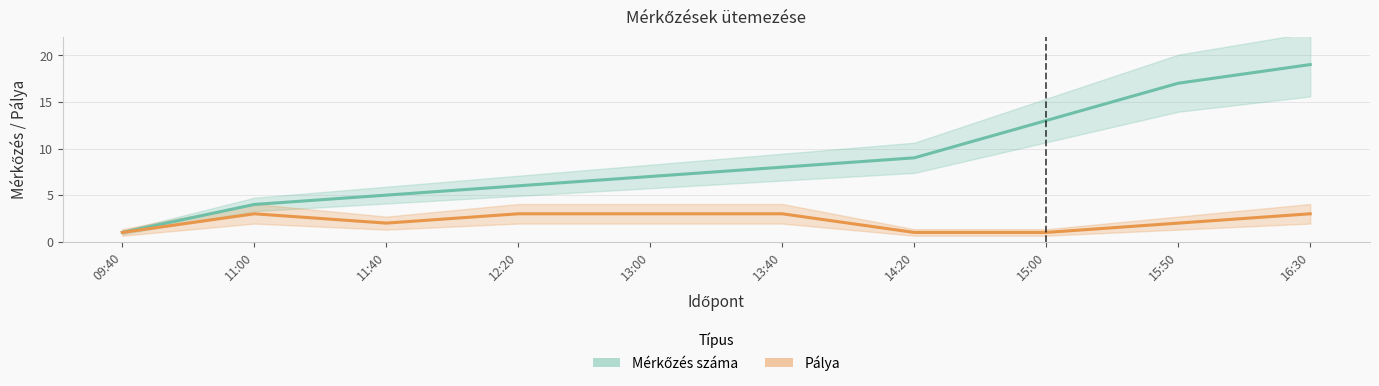

Reading right to left, list all the values displayed in this chart.

Mérkőzés száma: 19	17	13	9	8	7	6	5	4	1
Pálya: 3	2	1	1	3	3	3	2	3	1